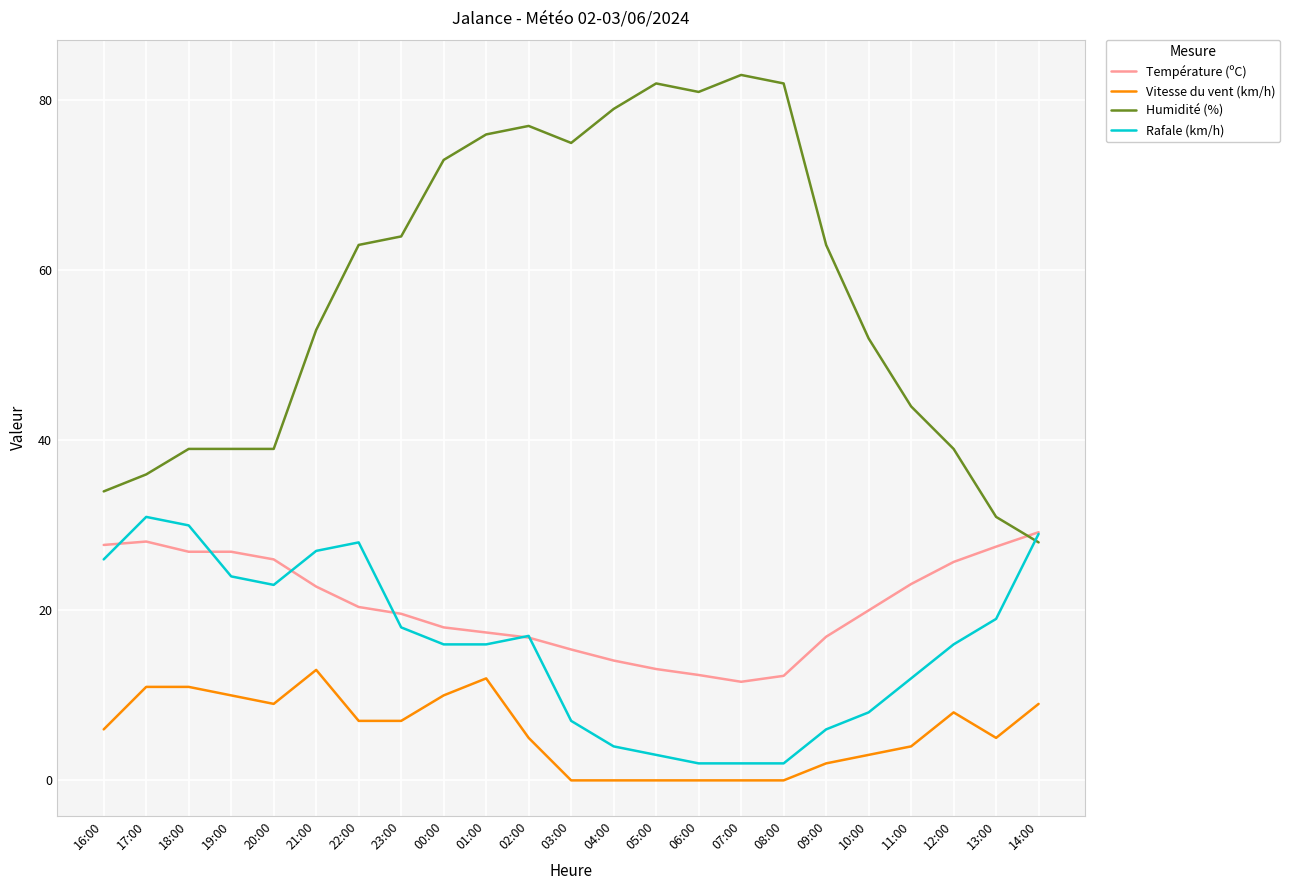

What is the maximum value for Humidité (%)?

83.0